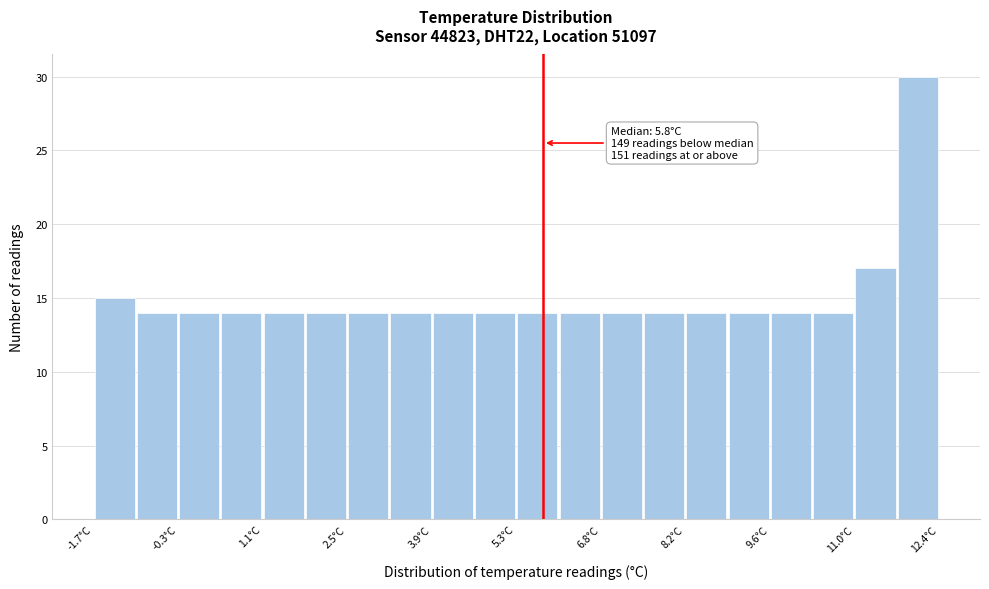

Read against the x-axis, roughly where is the centre of the tallest bar?

12.0